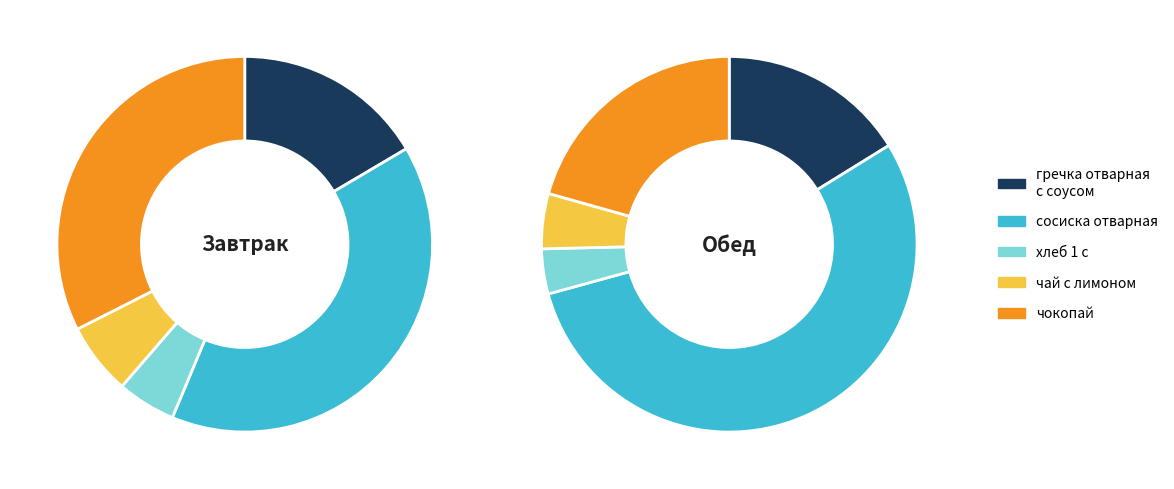

Is хлеб 1 с (завтрак) the majority of the pie?

No